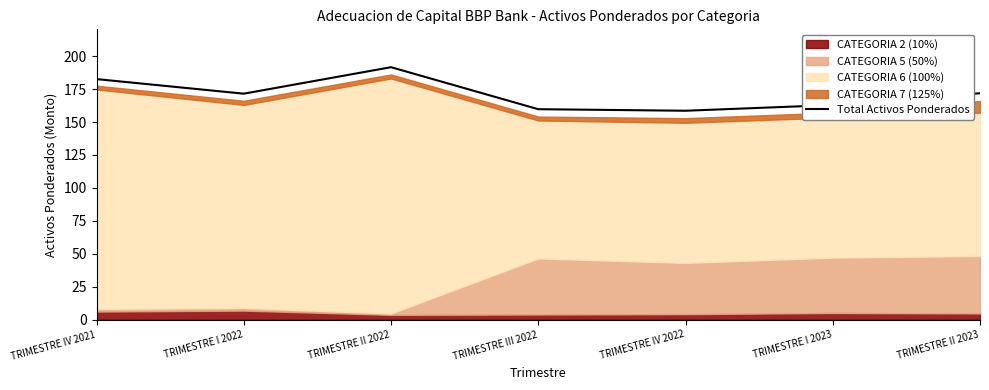

The chart shows a value of 171.5 at TRIMESTRE I 2022. True or false?

True